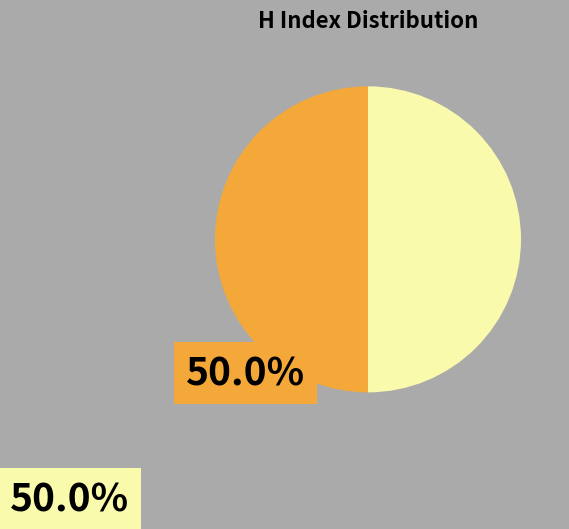

Is there any slice that represents more than half of the pie?

No